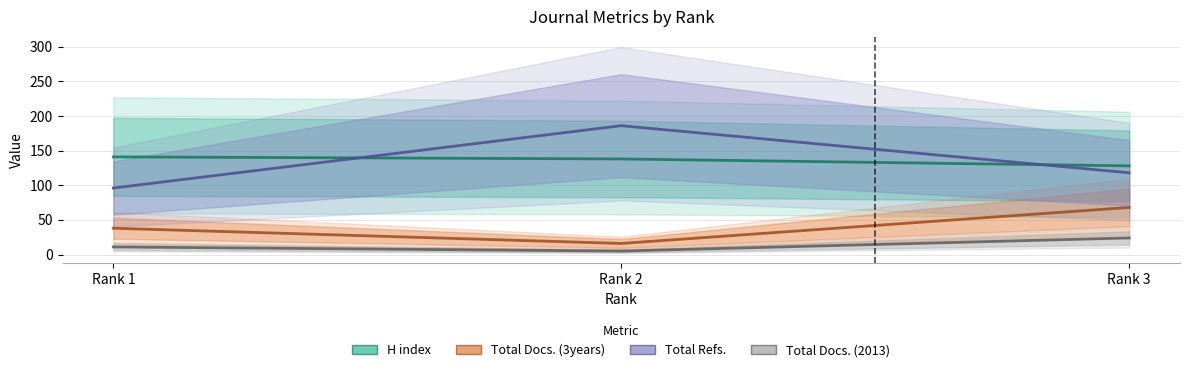

Reading left to right, list all the values displayed in this chart.

H index: 141	138	128
Total Docs. (2013): 11	5	24
Total Docs. (3years): 38	16	68
Total Refs.: 96	186	118